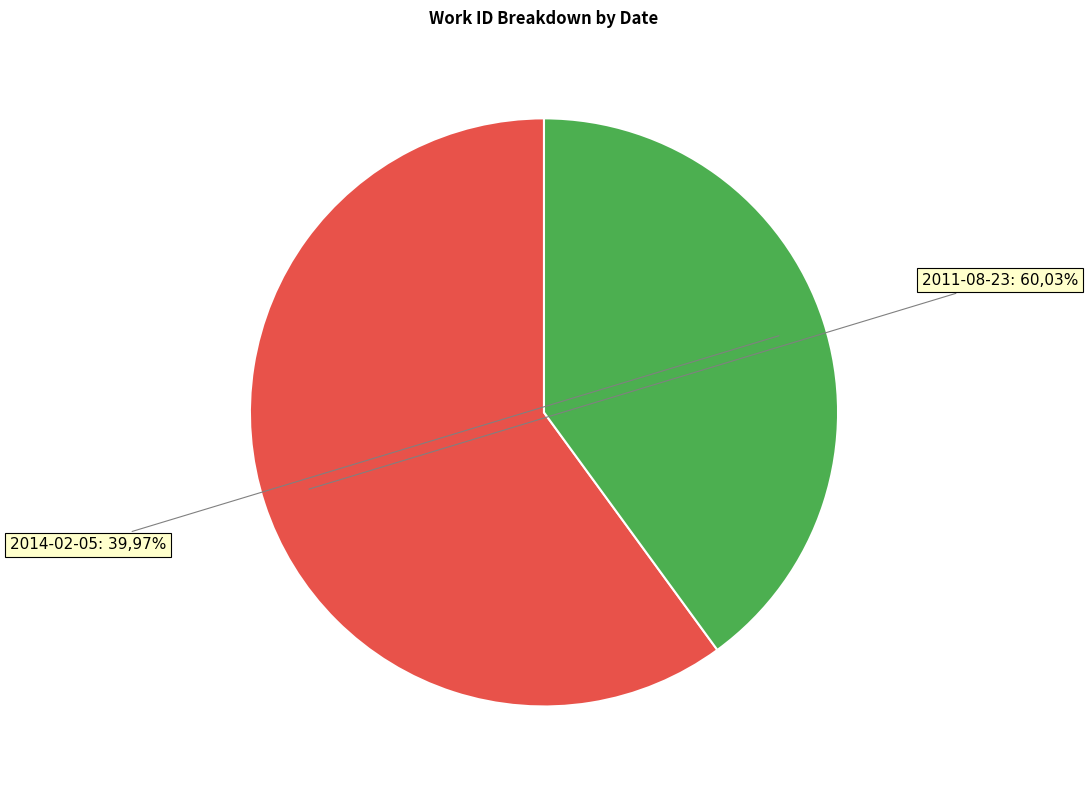

What is the smallest slice in the pie chart?

2014-02-05